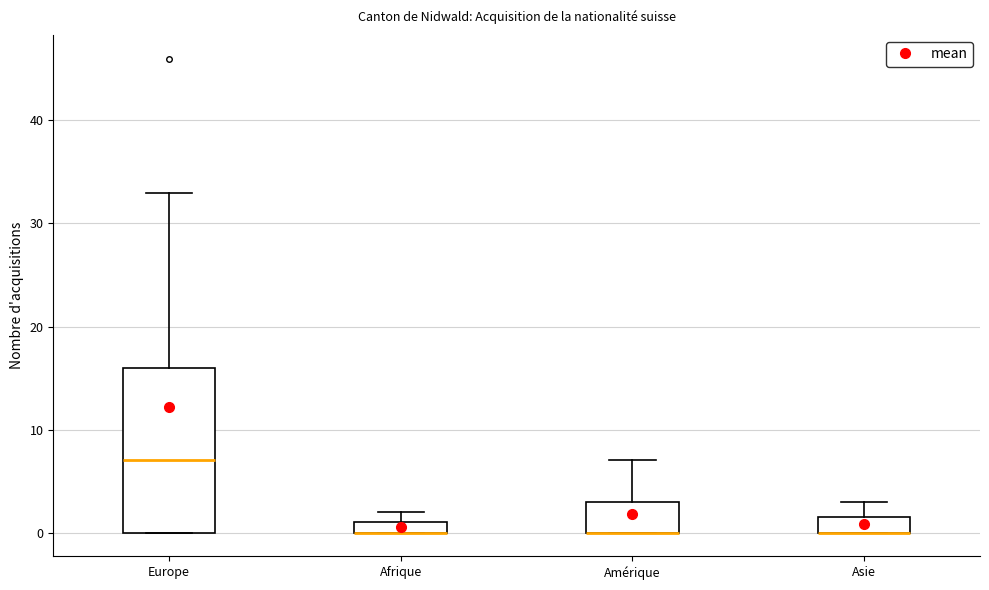

Which box is the tallest, from its lower edge to its upper edge?

Europe